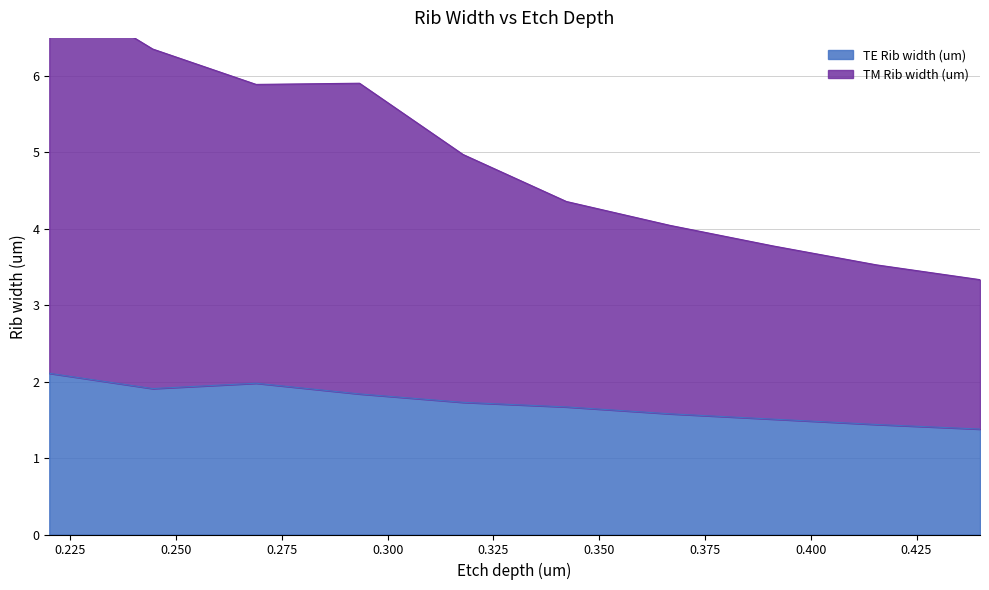

True or false: TE Rib width (um) has a value of 0.7 at 0.31778.

False